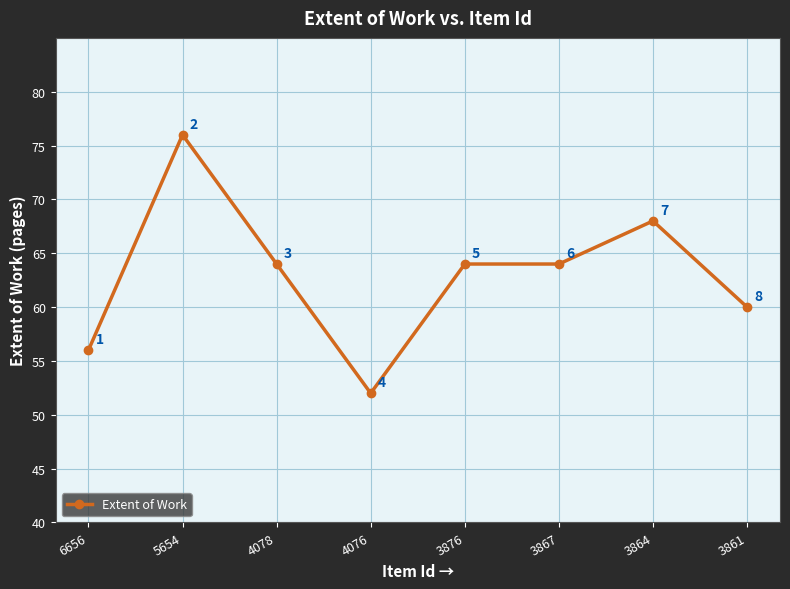

Does the chart display data point markers on the line(s)?

Yes